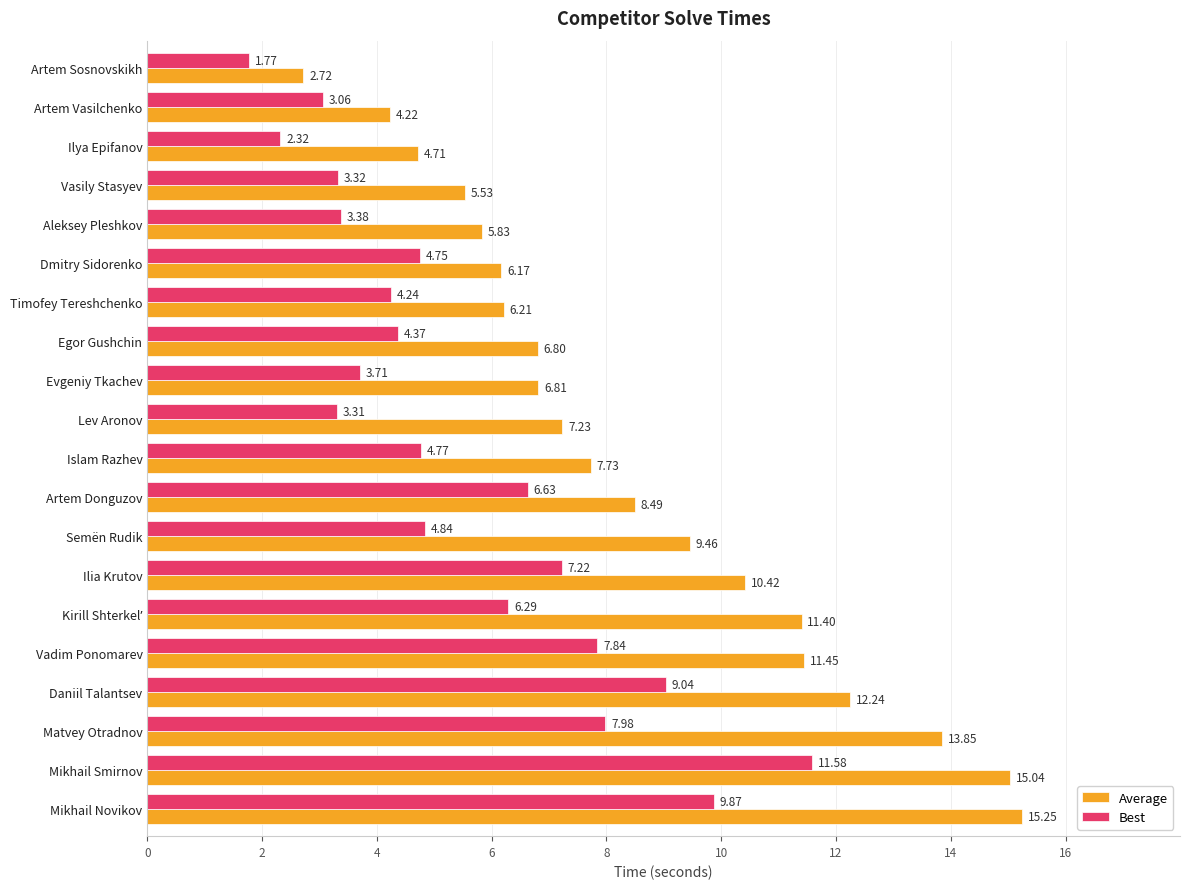

Where is Average nearest to the value 8?

Islam Razhev